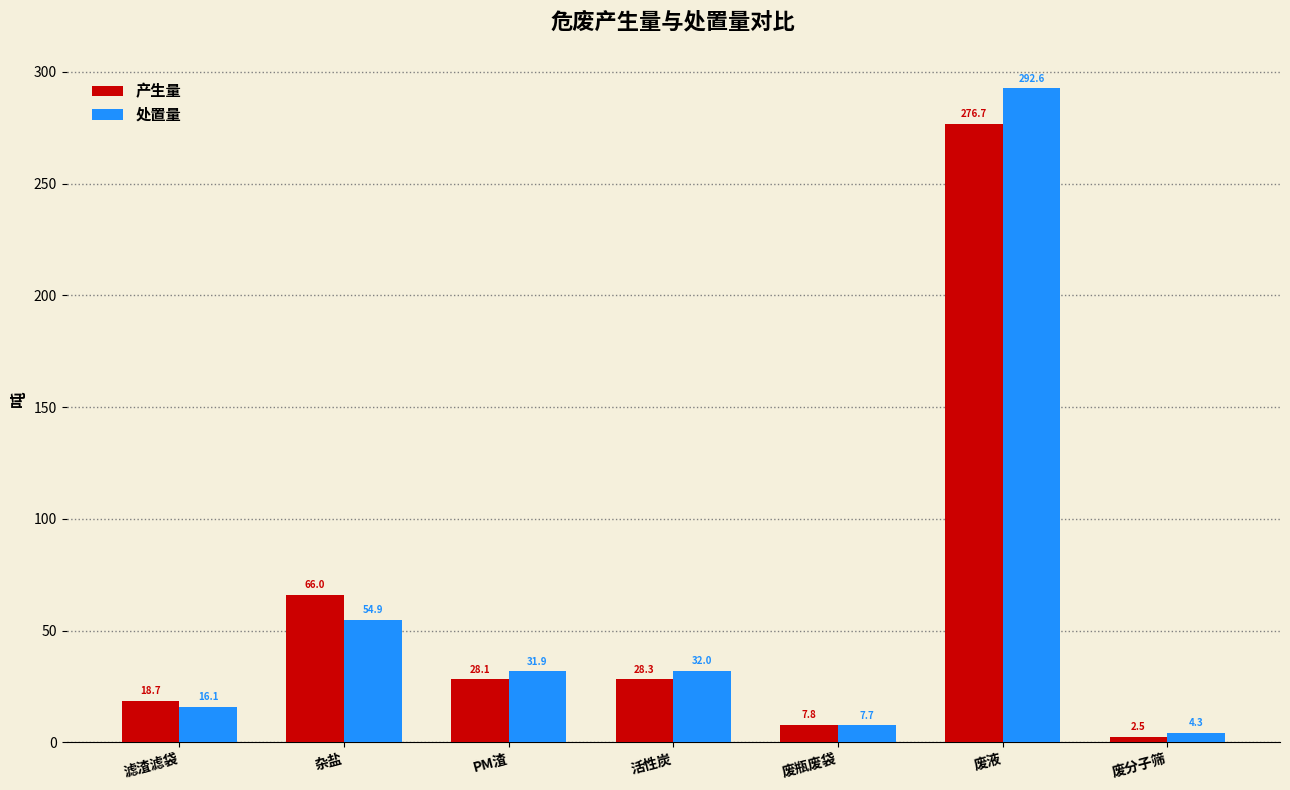

At which label does 处置量 reach its minimum?

废分子筛